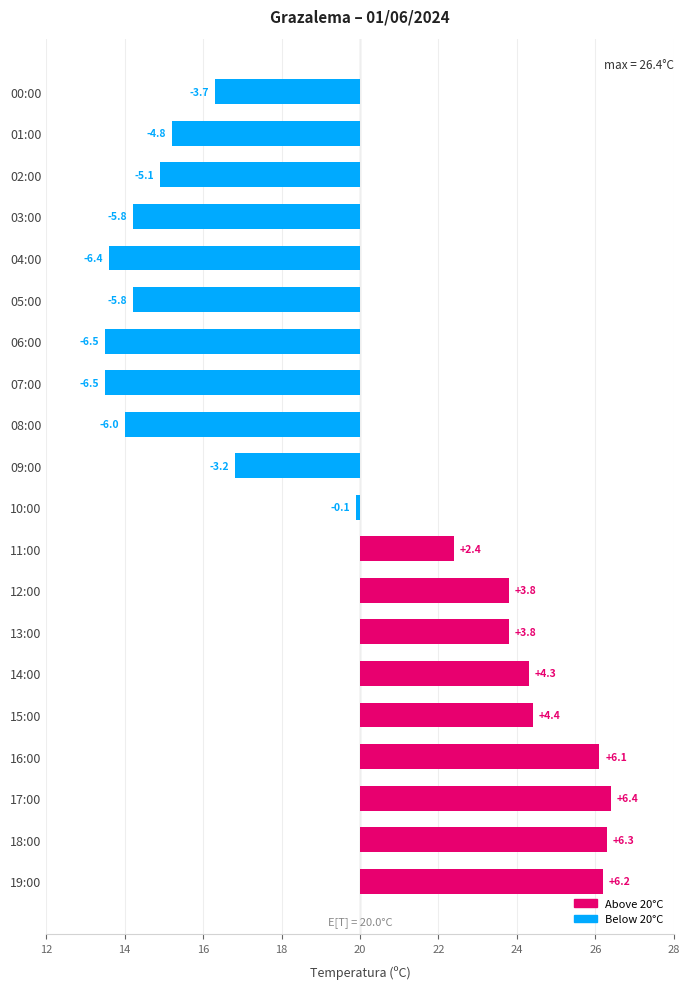

How many bars are there in total?

20